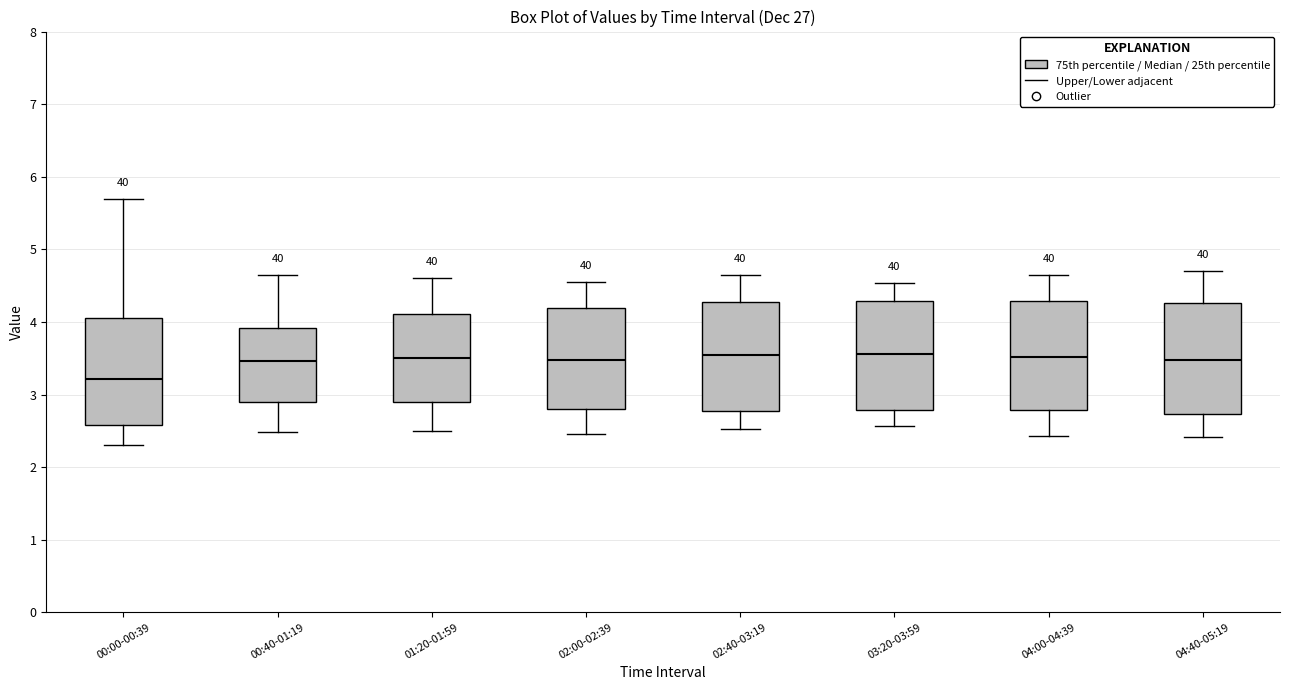

Reading left to right, read every box against the y-axis: the position of its median line, the range the box covers, and the ends of its whiskers. The values are not printed on the chart, so give them approximately, as read against the axis.

00:00-00:39: median 3.2, box 2.6 to 4.1, whiskers 2.3 to 5.7
00:40-01:19: median 3.5, box 2.9 to 3.9, whiskers 2.5 to 4.7
01:20-01:59: median 3.5, box 2.9 to 4.1, whiskers 2.5 to 4.6
02:00-02:39: median 3.5, box 2.8 to 4.2, whiskers 2.5 to 4.6
02:40-03:19: median 3.5, box 2.8 to 4.3, whiskers 2.5 to 4.7
03:20-03:59: median 3.6, box 2.8 to 4.3, whiskers 2.6 to 4.5
04:00-04:39: median 3.5, box 2.8 to 4.3, whiskers 2.4 to 4.7
04:40-05:19: median 3.5, box 2.7 to 4.3, whiskers 2.4 to 4.7